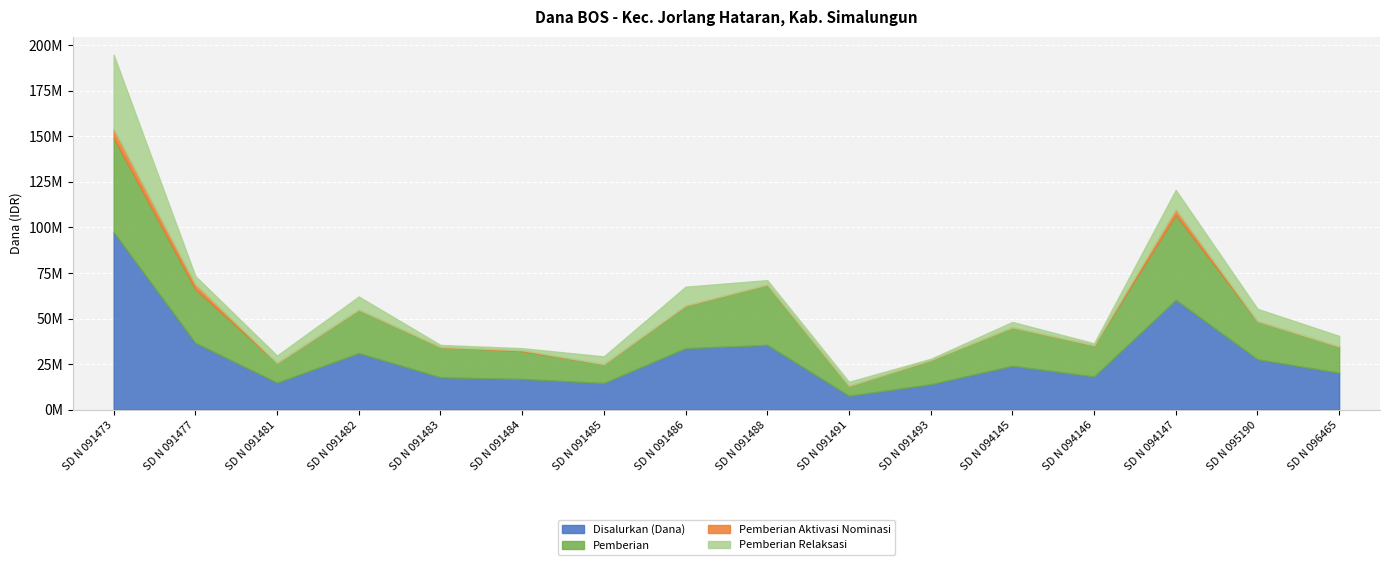

How many lines are shown in the chart?

4